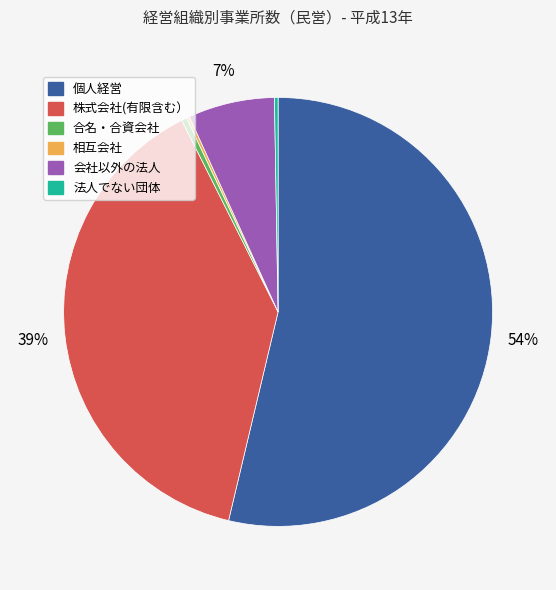

Is there any slice that represents more than half of the pie?

Yes